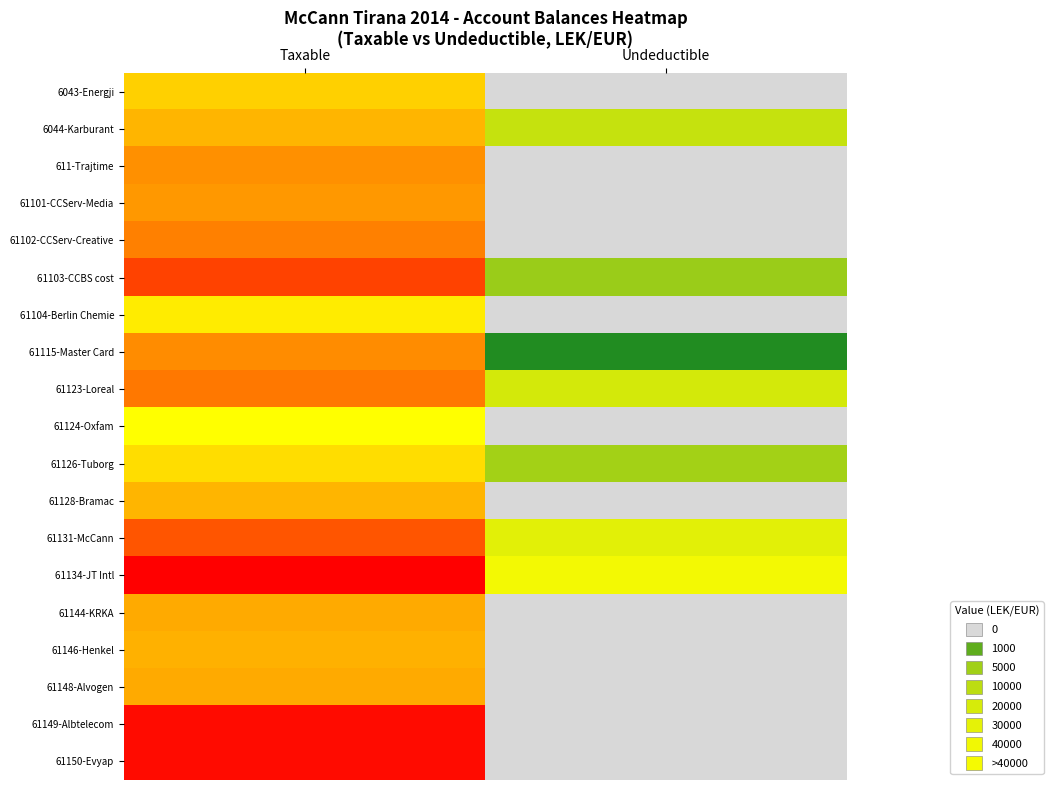

At how many categories does at least one series exceed 13?

1